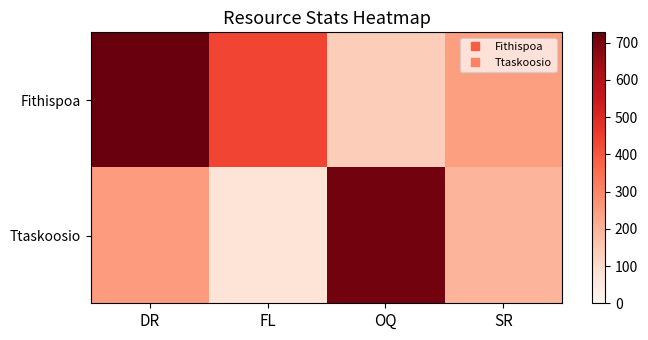

Reading left to right, transcribe all the data shown in this chart.

Fithispoa: DR=728	FL=437	OQ=139	SR=247
Ttaskoosio: DR=252	FL=75	OQ=709	SR=194